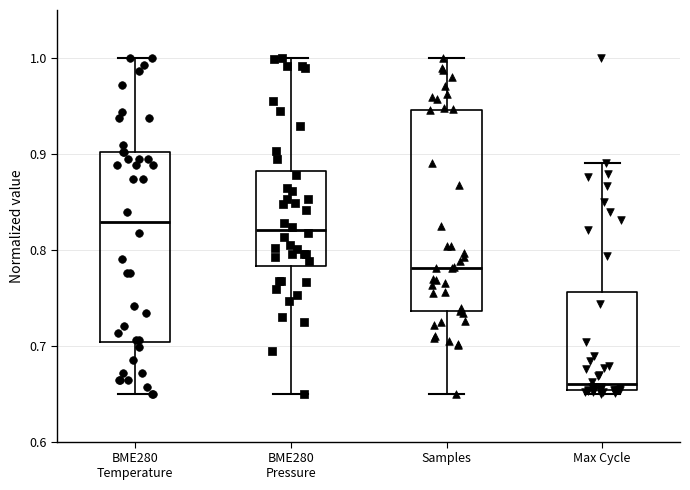

Which box's median line is the lowest?

Max Cycle